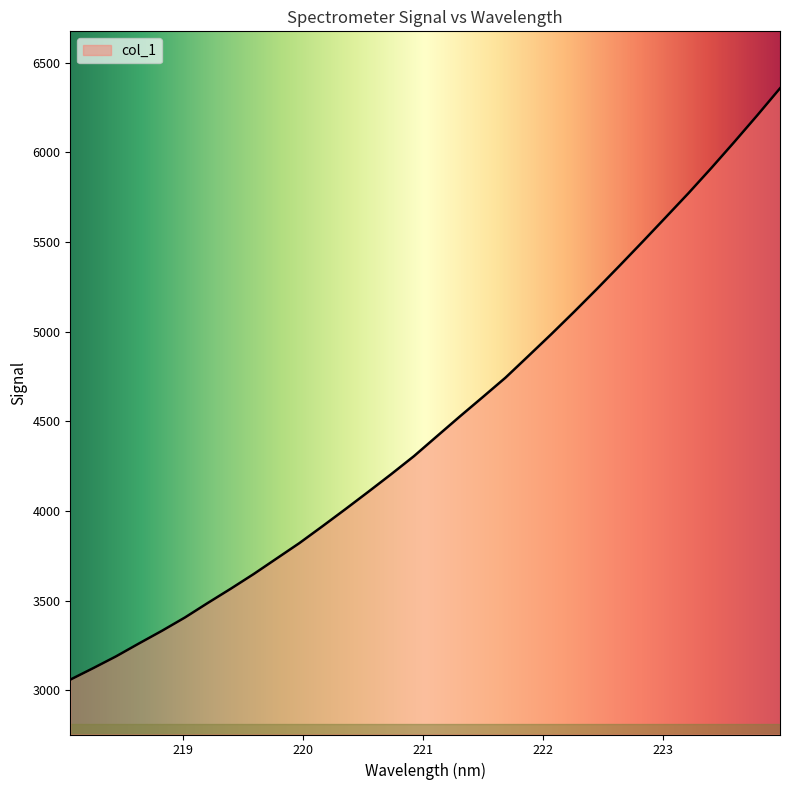

What is the smallest value displayed?

3059.0